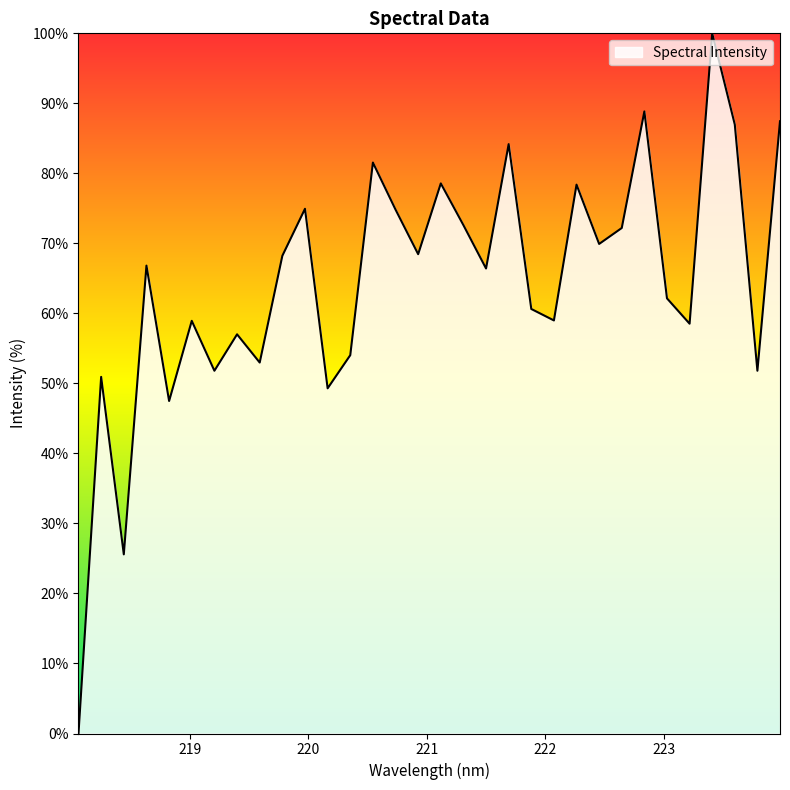

What is the difference between the maximum and minimum values?

100.0